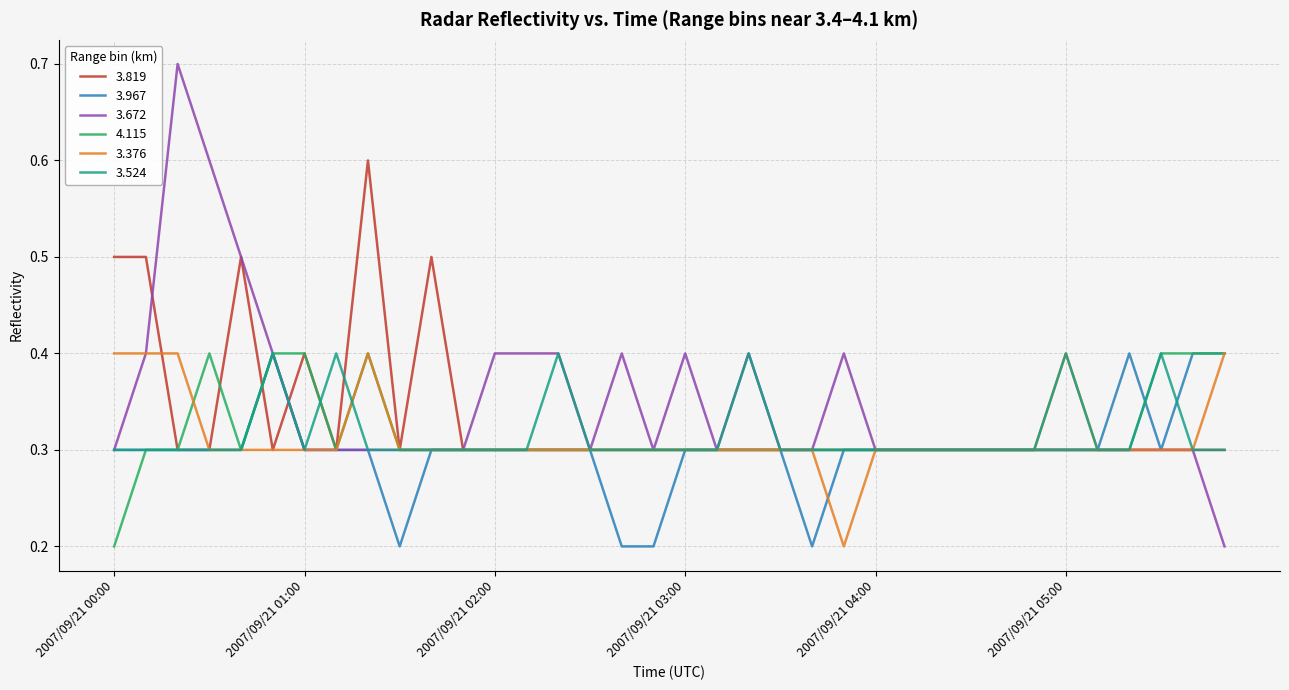

What is the highest value of the 3.672 series?

0.7